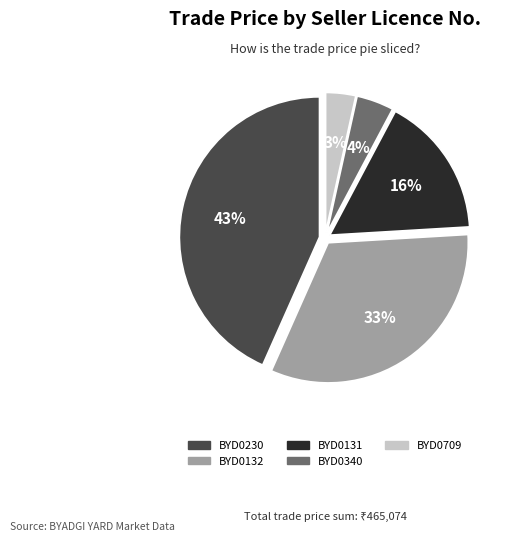

To the nearest percent, what is the difference between the largest and smallest slice percentages?

40%